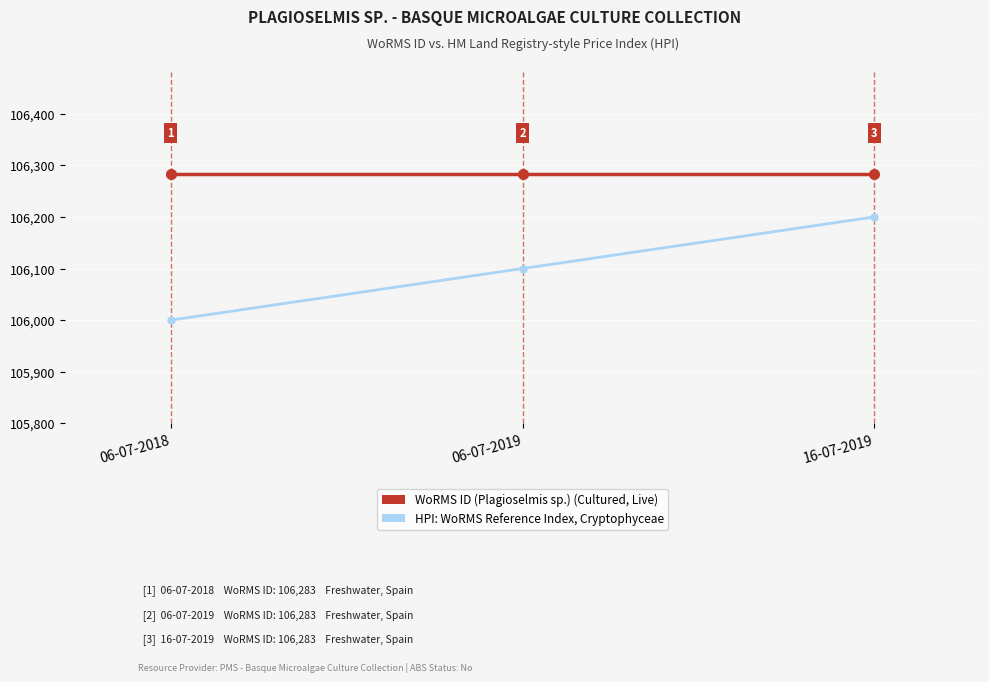

What is the difference between the highest and lowest values at 16-07-2019?

83